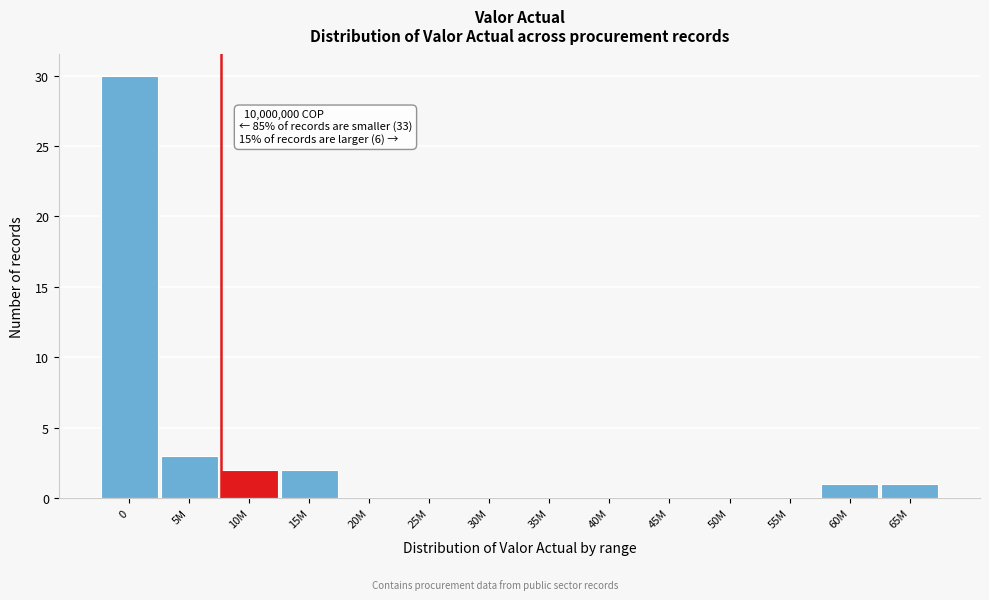

Between 45M and 60M, which is larger?

60M